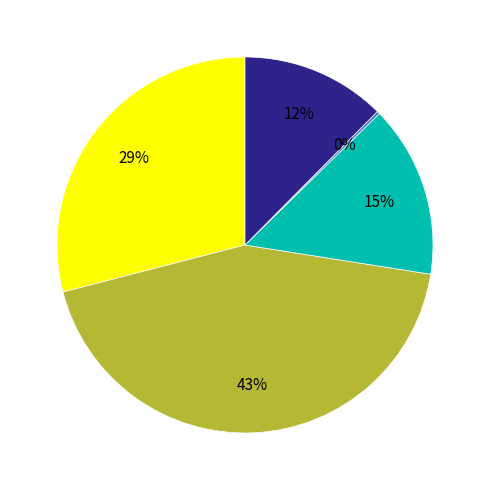

To the nearest percent, what is the difference between the largest and smallest slice percentages?

43%